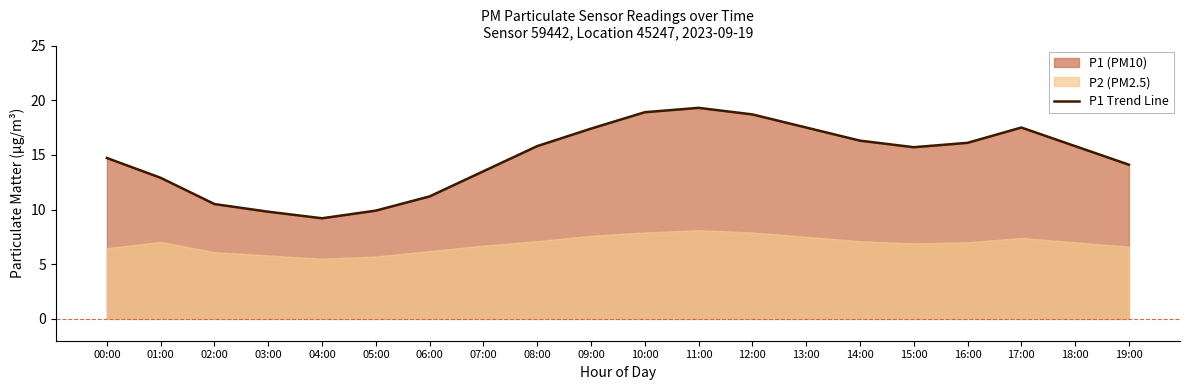

Reading left to right, what are all the values shown in this chart?

00:00=14.7	01:00=12.9	02:00=10.5	03:00=9.8	04:00=9.2	05:00=9.9	06:00=11.2	07:00=13.5	08:00=15.8	09:00=17.4	10:00=18.9	11:00=19.3	12:00=18.7	13:00=17.5	14:00=16.3	15:00=15.7	16:00=16.1	17:00=17.5	18:00=15.8	19:00=14.1